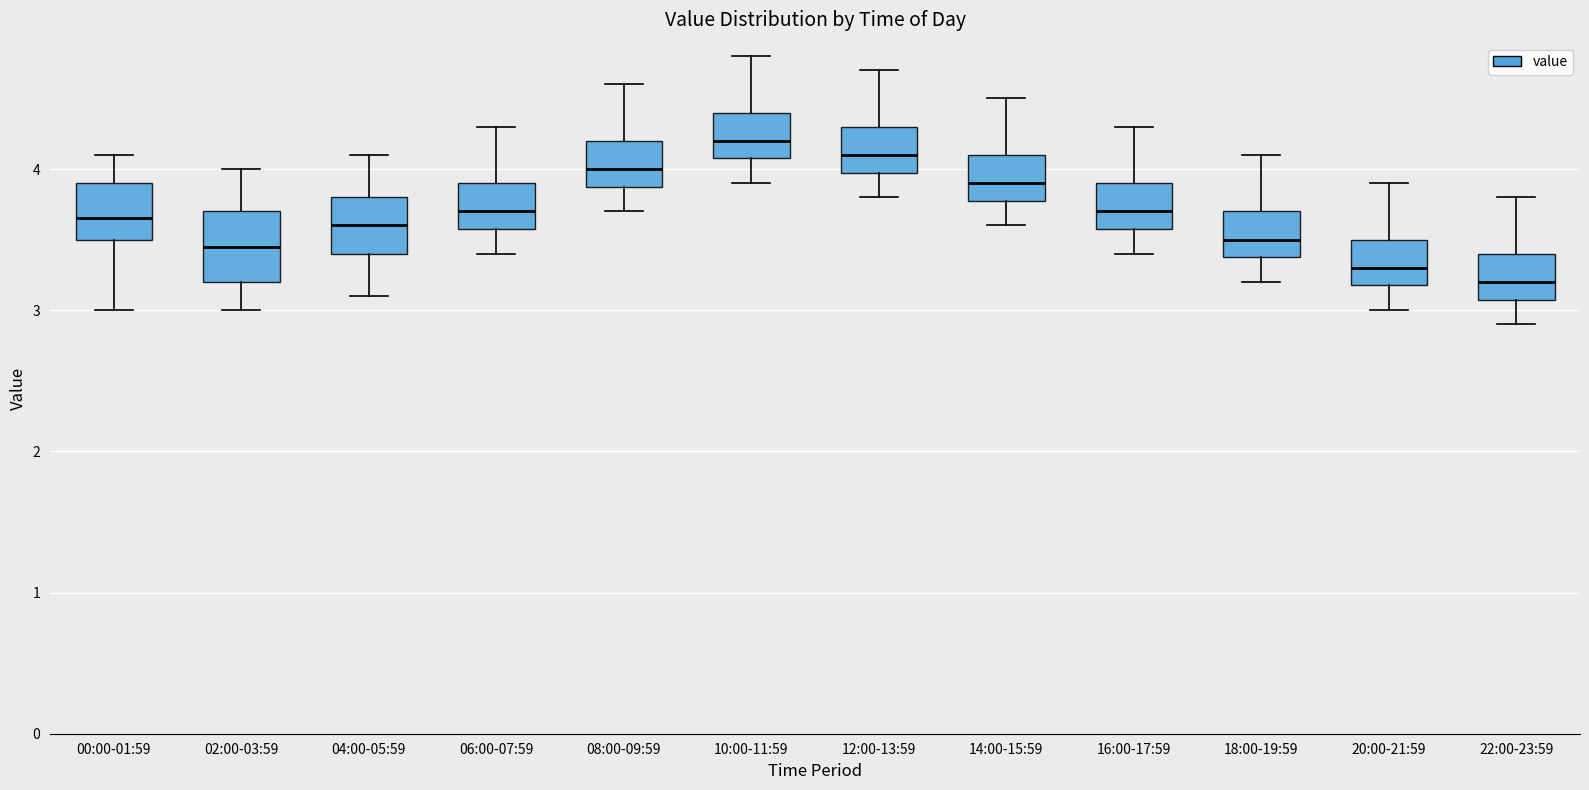

Where does the lower whisker of the box for 04:00-05:59 end on the y-axis? The values are not printed on the chart, so give them approximately, as read against the axis.

3.1